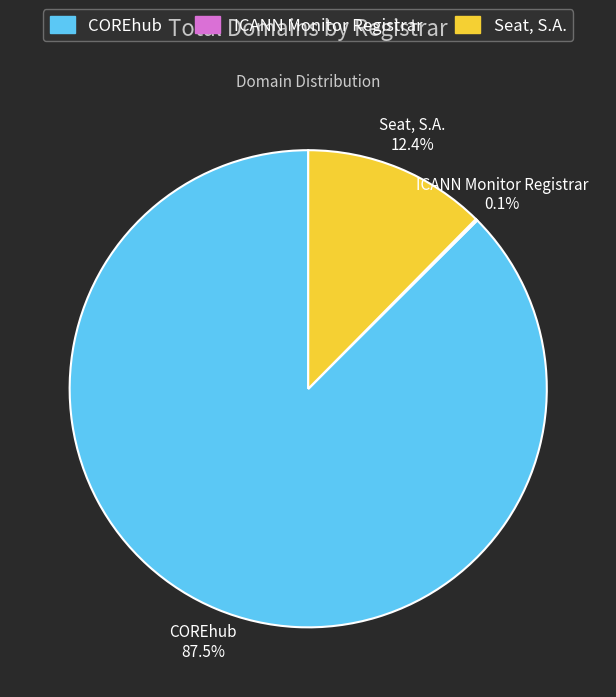

Combined, what portion of the pie is COREhub and Seat, S.A.?

99.9%